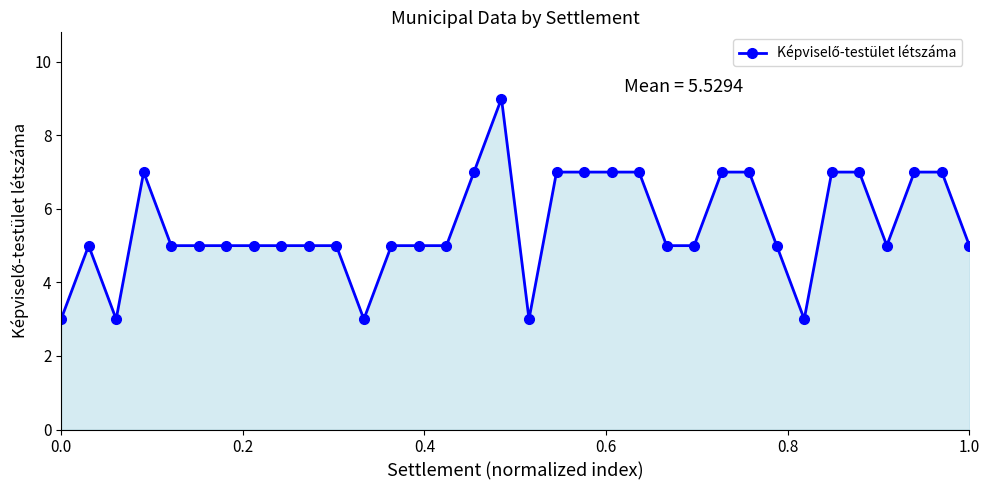

What is the minimum value shown in the chart?

3